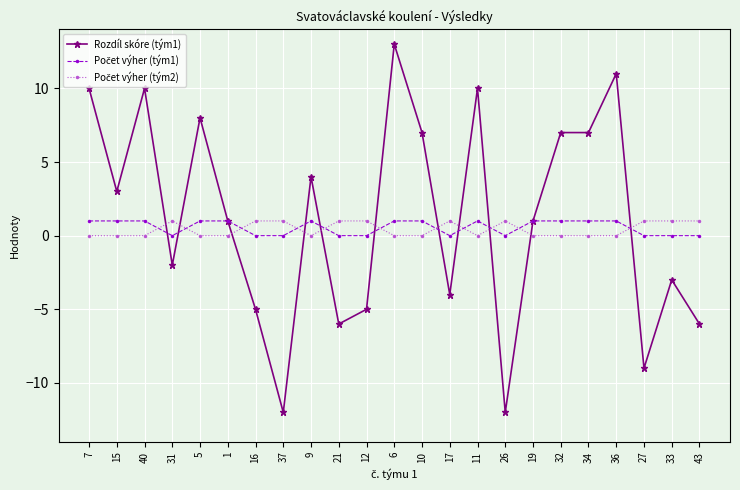

Which series has the largest total across all categories?

Rozdíl skóre (tým1)